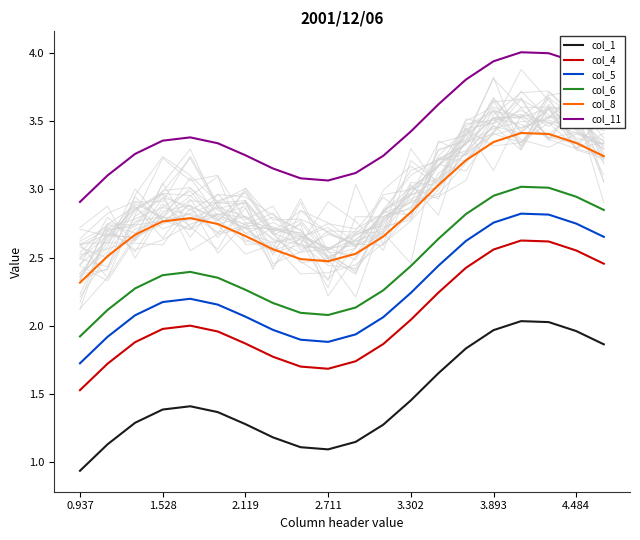

Is the value of col_11 at 1.528 greater than the value of col_1 at 4.484?

Yes